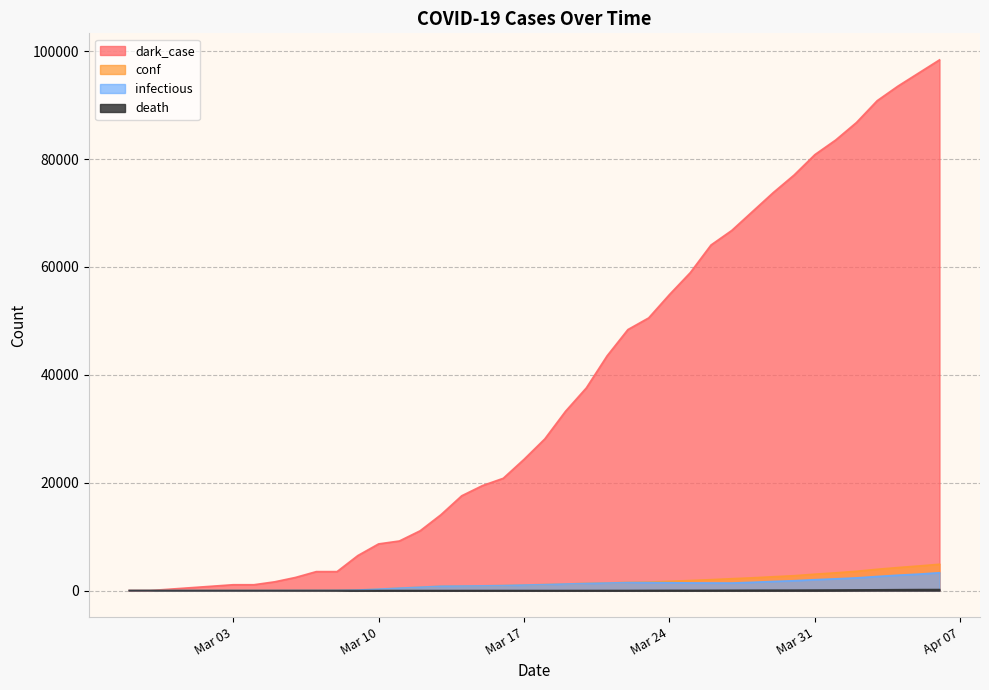

How many intersections are there between dark_case and conf?

1